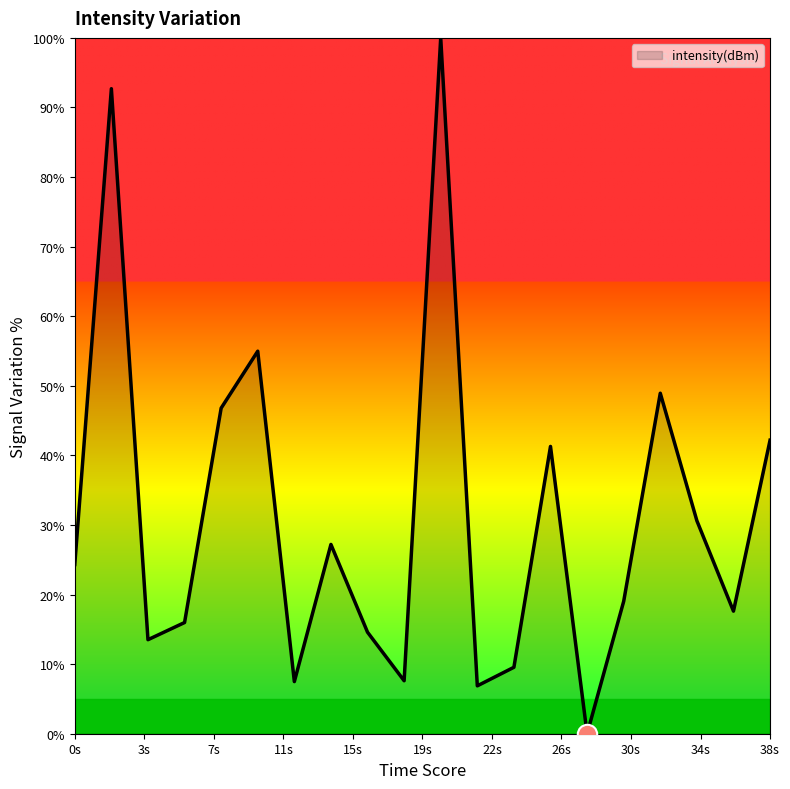

What is the greatest value displayed?

100.0